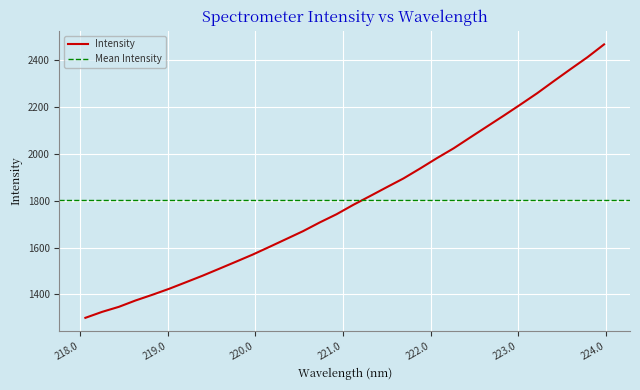

True or false: the data shows 2346.7 at 220.5444.

False